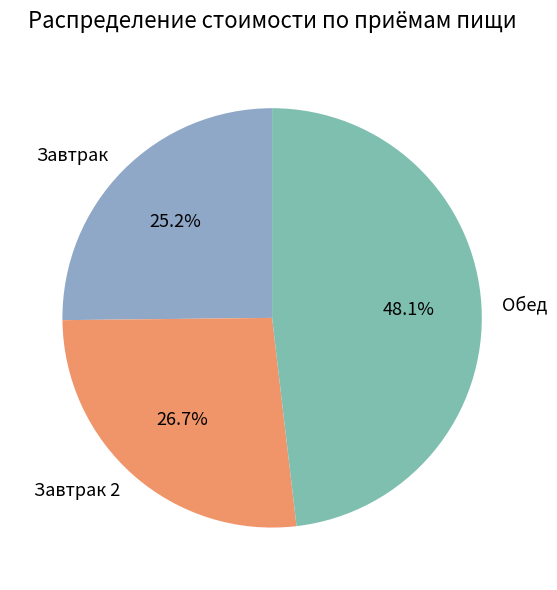

Which has a higher value, Завтрак 2 or Обед?

Обед